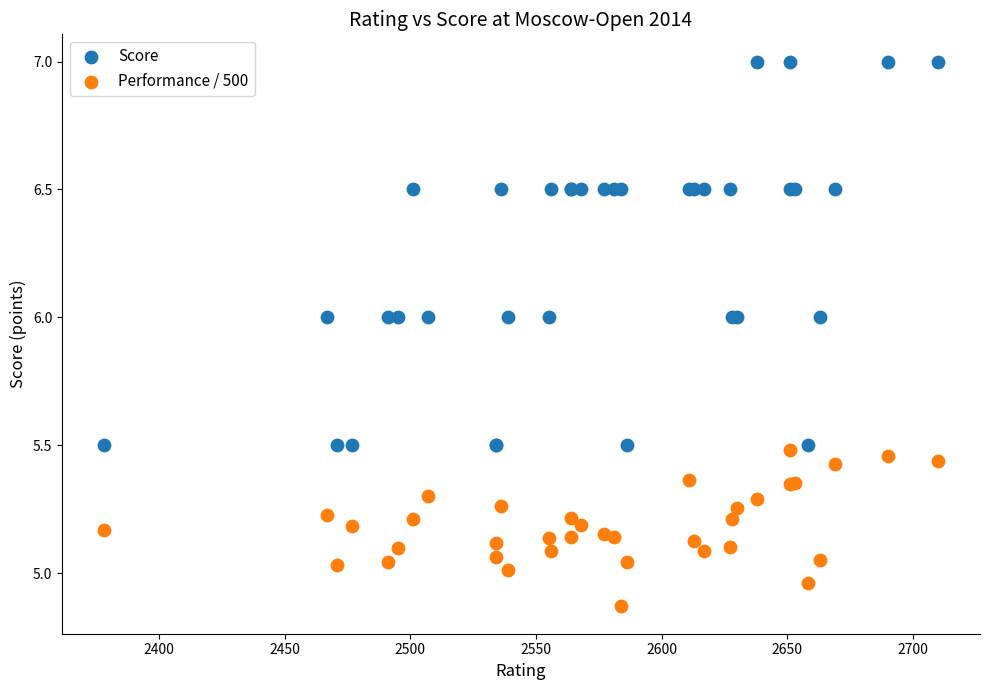

What is the X range (max minus min) for the scatter plot?

332.0